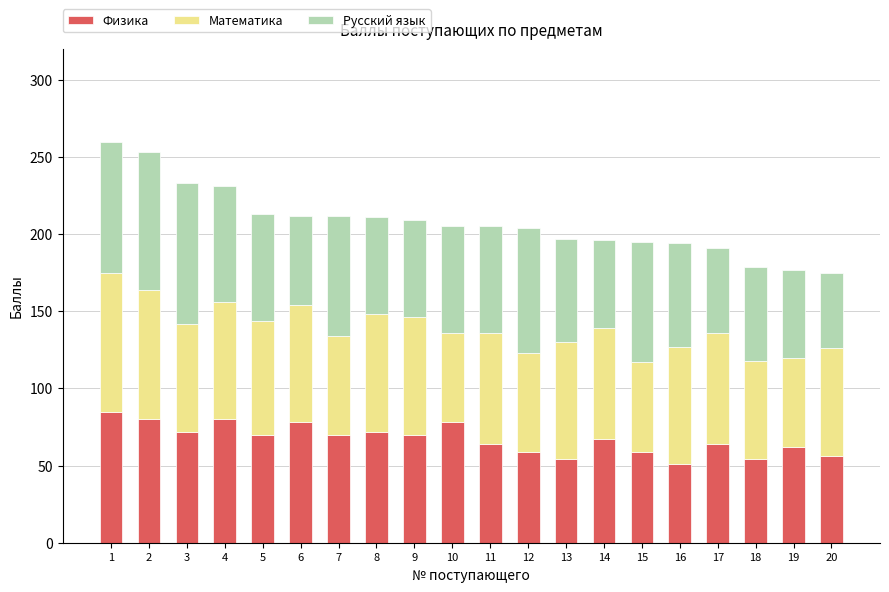

What is the total value across all series at 13?

197